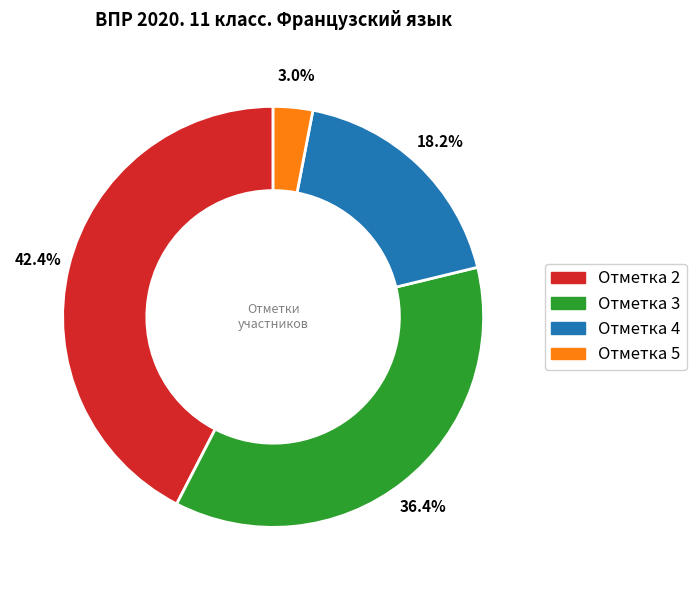

Does any single category account for the majority?

No